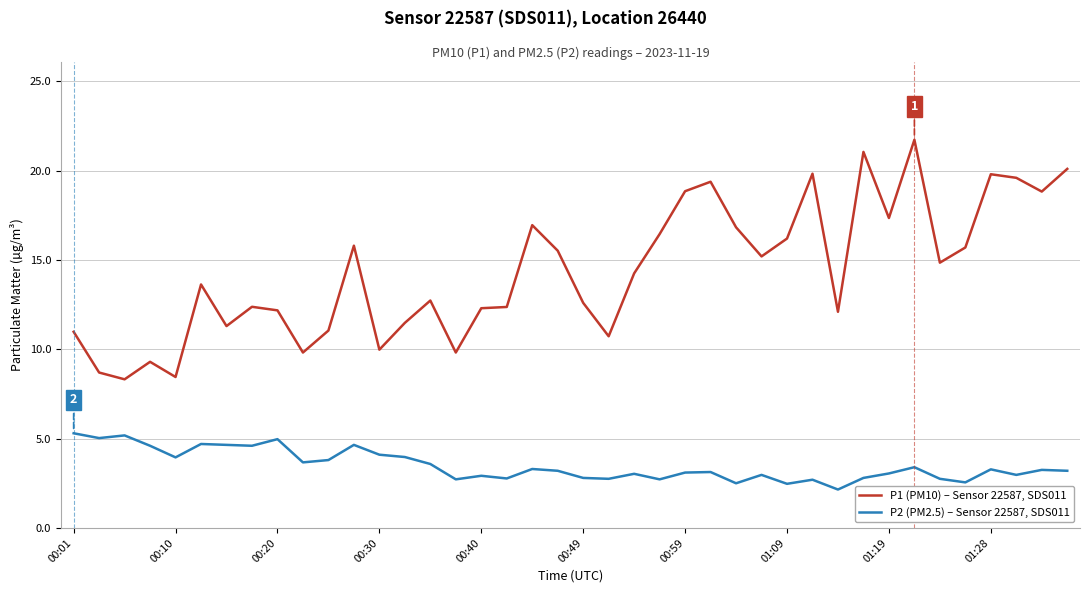

What are all the series names shown in the legend?

P1 (PM10) – Sensor 22587, SDS011, P2 (PM2.5) – Sensor 22587, SDS011